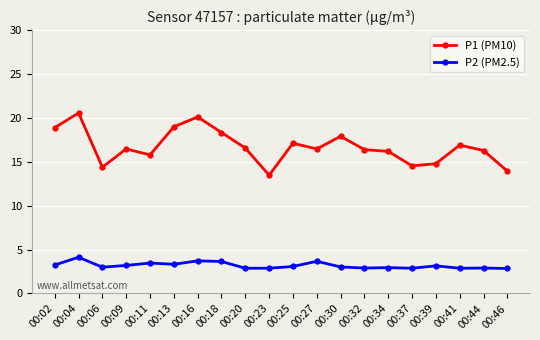

How many series are shown in this chart?

2